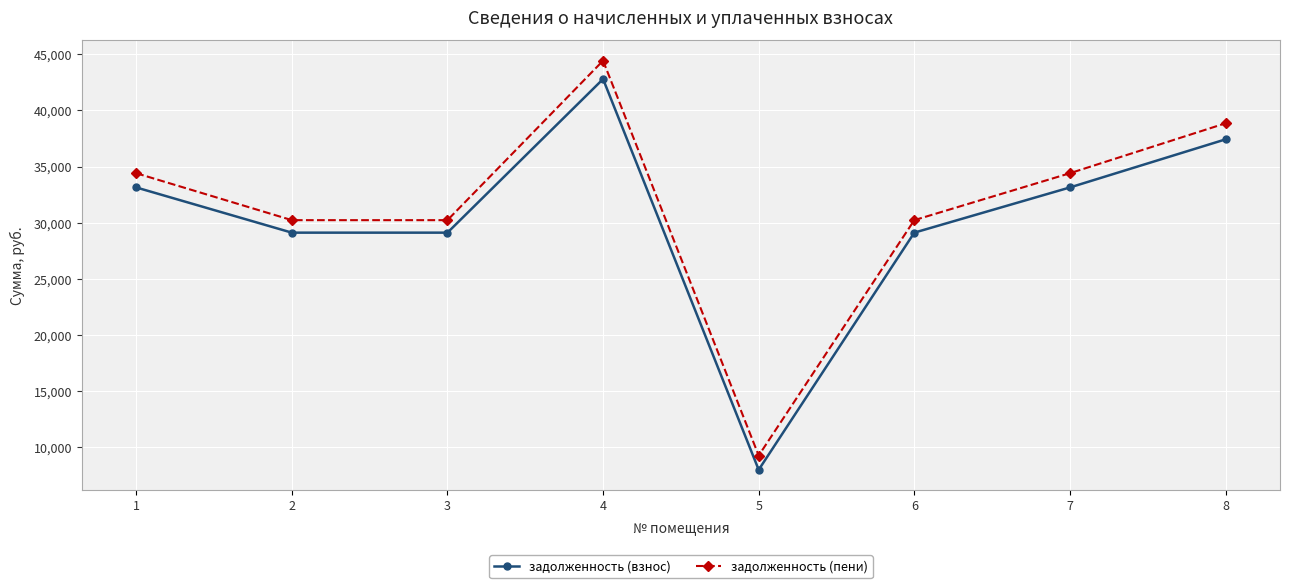

What is the maximum value for задолженность (взнос)?

42799.5